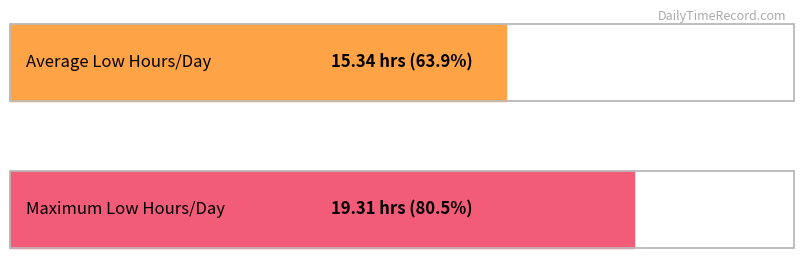

The chart shows a value of 5.1 at 6-Wed. True or false?

False